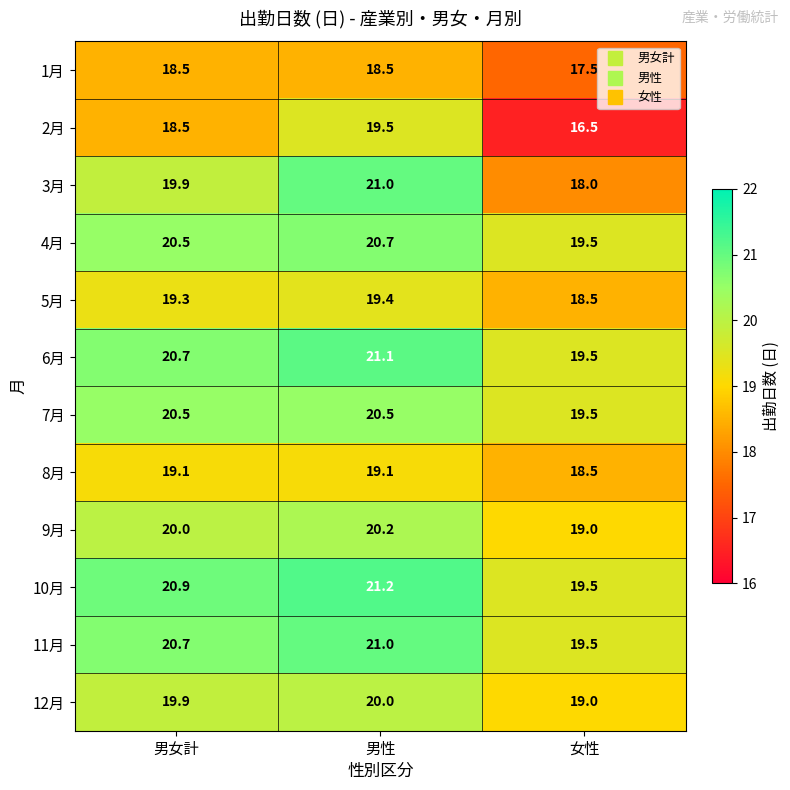

What is the spread (max minus min) of values at 男女計?

2.4